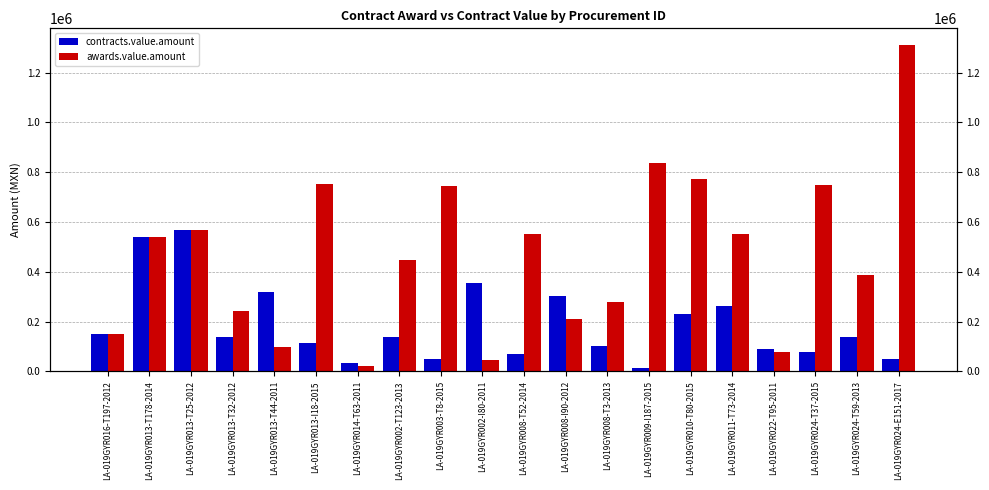

Reading left to right, transcribe all the data shown in this chart.

contracts.value.amount: LA-019GYR016-T197-2012=151920.0	LA-019GYR013-T178-2014=541390.0	LA-019GYR013-T25-2012=569040.0	LA-019GYR013-T32-2012=139092.5	LA-019GYR013-T44-2011=318123.2	LA-019GYR013-I18-2015=113280.0	LA-019GYR014-T63-2011=34398.3	LA-019GYR002-T123-2013=136739.5	LA-019GYR003-T8-2015=49767.0	LA-019GYR002-I80-2011=355332.6	LA-019GYR008-T52-2014=71362.5	LA-019GYR008-I90-2012=301203.2	LA-019GYR008-T3-2013=103147.5	LA-019GYR009-I187-2015=14550.0	LA-019GYR010-T80-2015=232116.0	LA-019GYR011-T73-2014=262198.2	LA-019GYR022-T95-2011=88332.0	LA-019GYR024-T37-2015=77500.0	LA-019GYR024-T59-2013=140070.0	LA-019GYR024-E151-2017=49905.0
awards.value.amount: LA-019GYR016-T197-2012=151920.0	LA-019GYR013-T178-2014=541390.0	LA-019GYR013-T25-2012=569040.0	LA-019GYR013-T32-2012=241485.0	LA-019GYR013-T44-2011=98249.0	LA-019GYR013-I18-2015=752332.0	LA-019GYR014-T63-2011=21586.0	LA-019GYR002-T123-2013=445874.0	LA-019GYR003-T8-2015=744002.0	LA-019GYR002-I80-2011=44810.0	LA-019GYR008-T52-2014=552161.0	LA-019GYR008-I90-2012=211822.0	LA-019GYR008-T3-2013=278140.0	LA-019GYR009-I187-2015=837207.0	LA-019GYR010-T80-2015=773607.0	LA-019GYR011-T73-2014=550438.0	LA-019GYR022-T95-2011=76285.0	LA-019GYR024-T37-2015=747307.0	LA-019GYR024-T59-2013=388098.0	LA-019GYR024-E151-2017=1312593.0